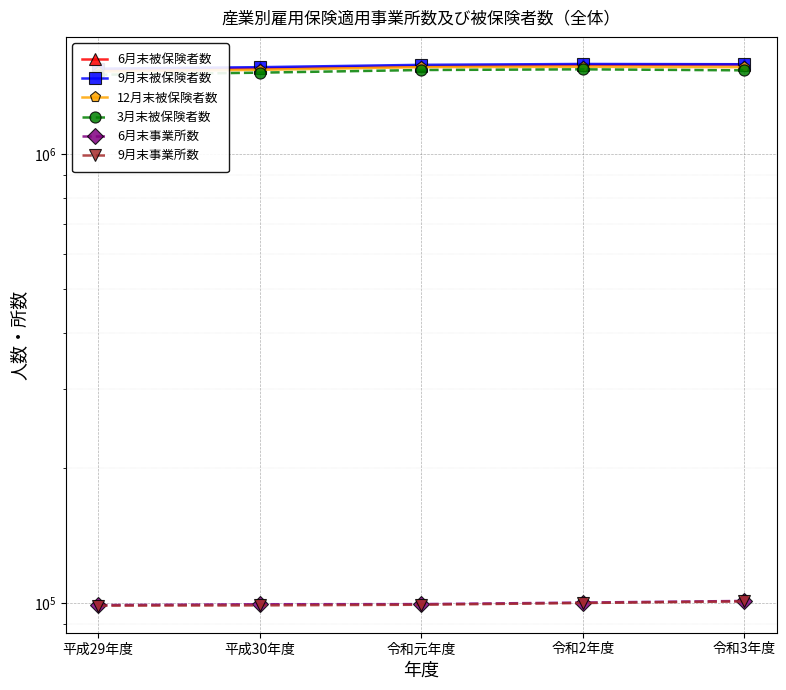

List the labels in order of 9月末被保険者数 value, largest first.

令和2年度, 令和3年度, 令和元年度, 平成30年度, 平成29年度